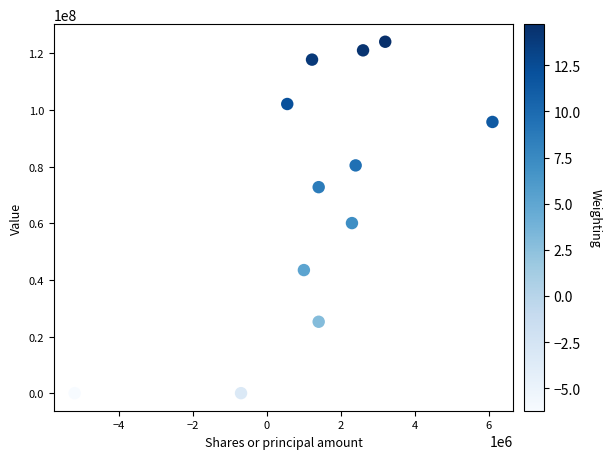

What Y value in the scatter plot is closest to 62048000?

60053000